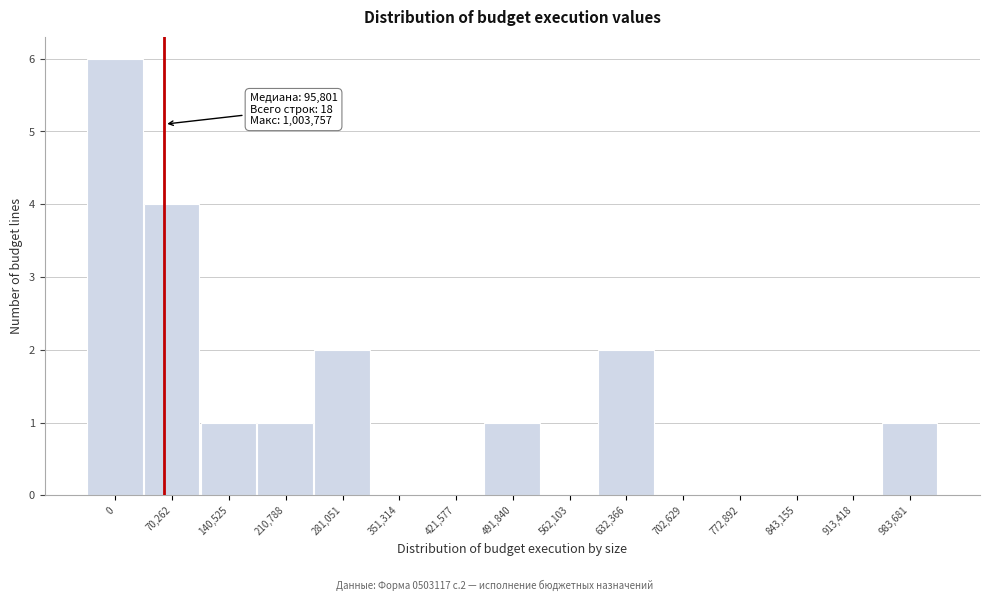

Reading right to left, what are all the values shown in this chart?

983,681=1	913,418=0	843,155=0	772,892=0	702,629=0	632,366=2	562,103=0	491,840=1	421,577=0	351,314=0	281,051=2	210,788=1	140,525=1	70,262=4	0=6